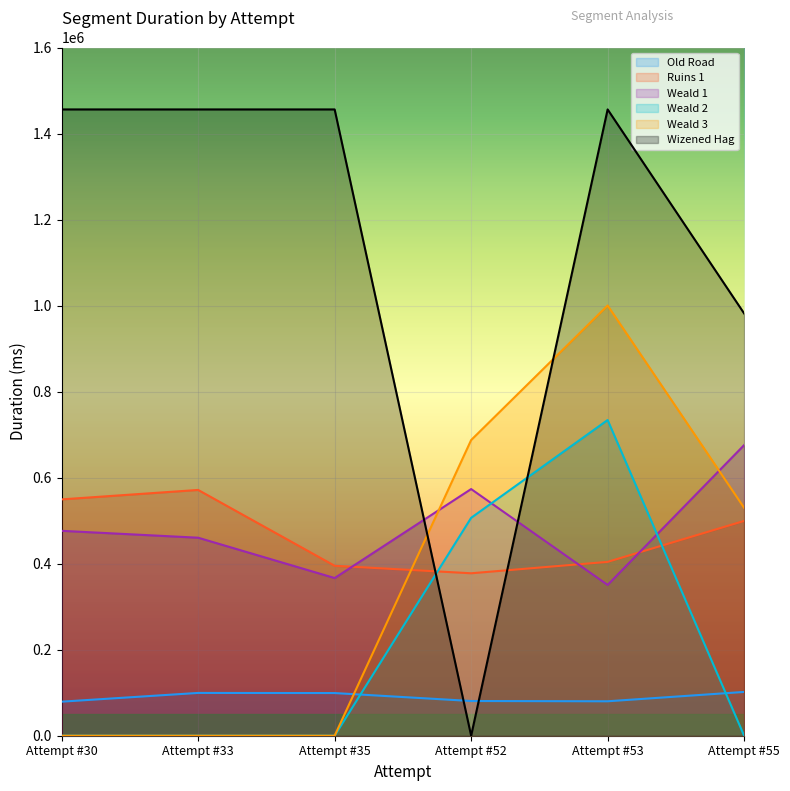

In Ruins 1, how many points are higher than both neighbors (excluding endpoints)?

1